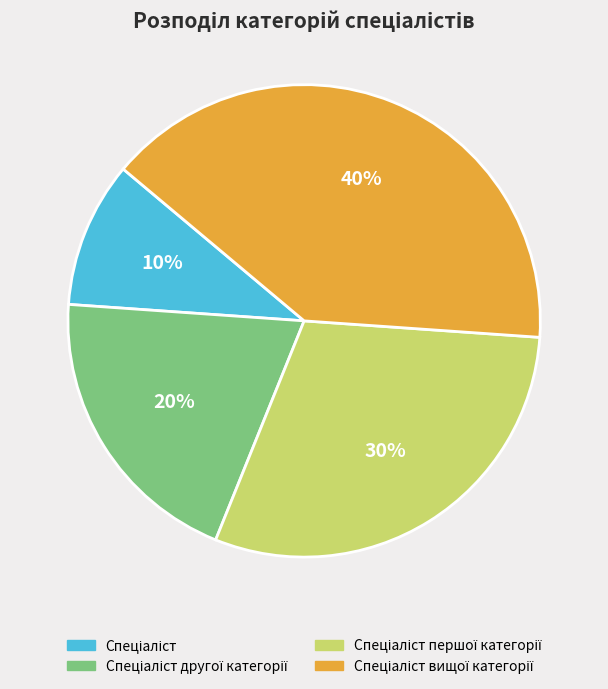

To the nearest percent, what is the average slice percentage?

25%